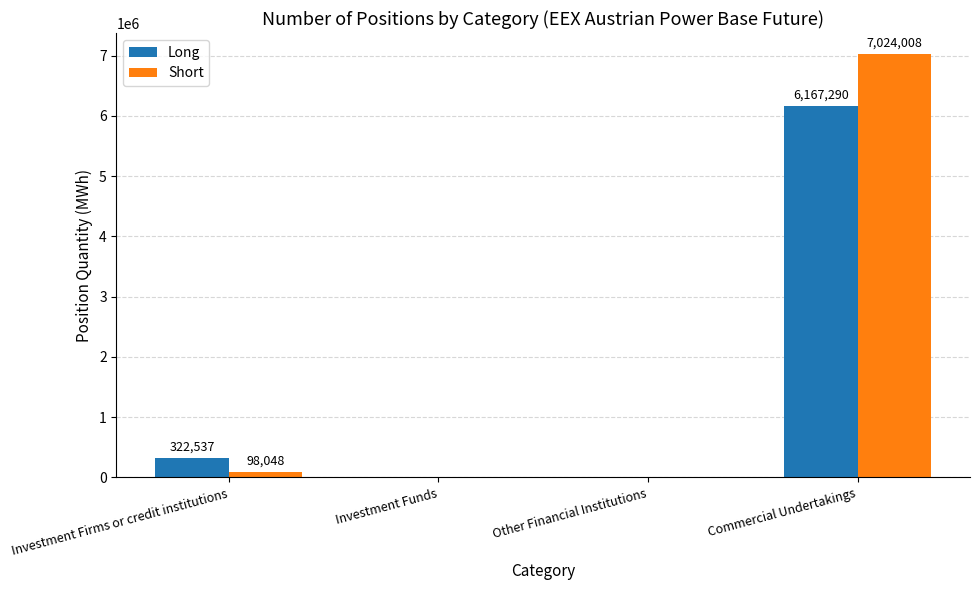

Which series changed the most between Investment Firms or credit institutions and Investment Funds?

Long